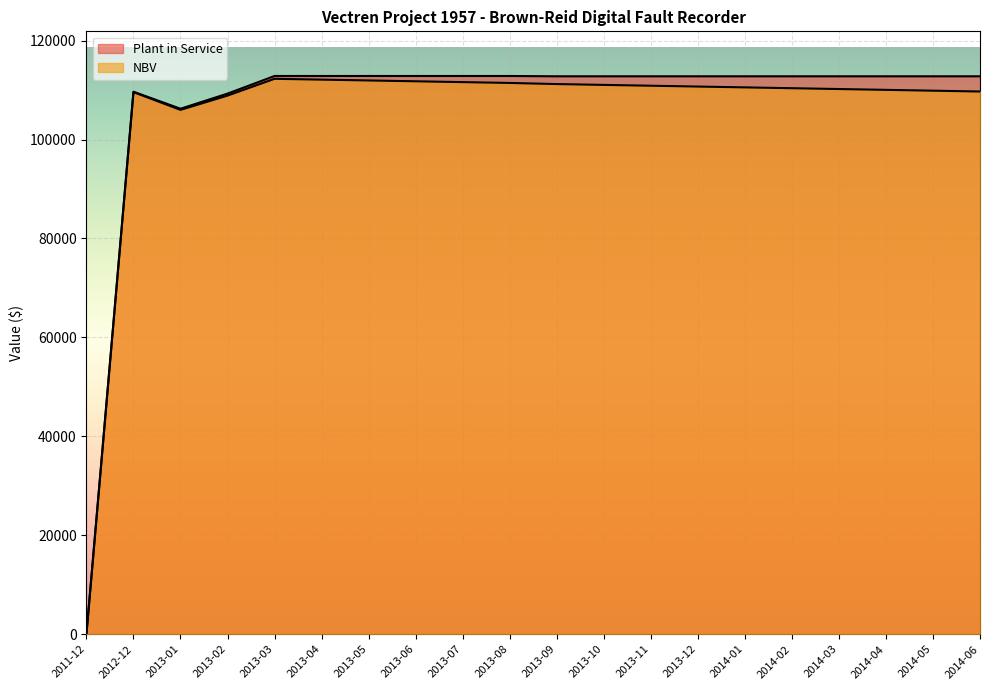

Reading left to right, what are all the values shown in this chart?

Plant in Service: 0.0	109672.7	106238.9	109291.9	112853.2	112853.2	112853.2	112853.2	112853.2	112853.2	112793.5	112793.5	112793.5	112793.5	112793.5	112793.5	112793.5	112793.5	112793.5	112793.5
NBV: 0.0	109591.3	105999.9	108890.9	112284.7	112117.3	111949.9	111782.5	111615.1	111447.7	111220.8	111053.5	110886.2	110718.9	110551.6	110384.2	110216.9	110049.6	109882.3	109715.0